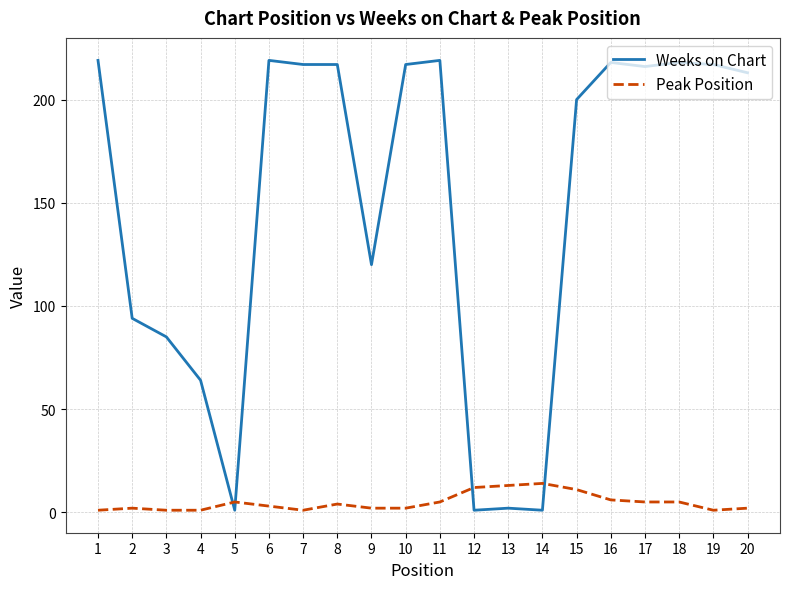

True or false: Weeks on Chart and Peak Position intersect in this chart.

True